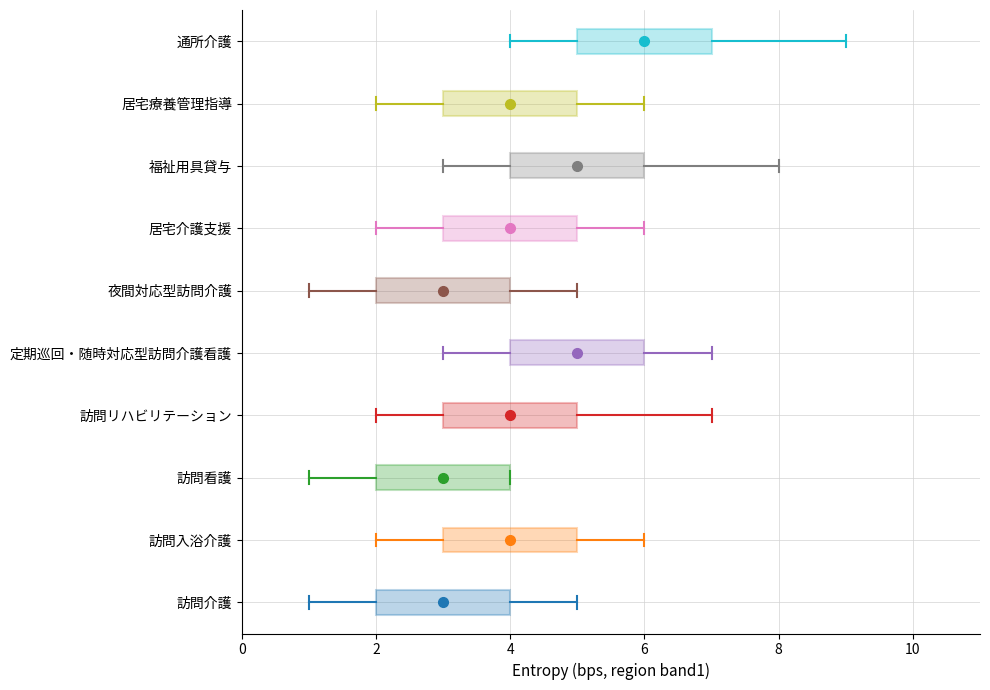

Where does the right whisker of the box for 夜間対応型訪問介護 end on the x-axis? The values are not printed on the chart, so give them approximately, as read against the axis.

5